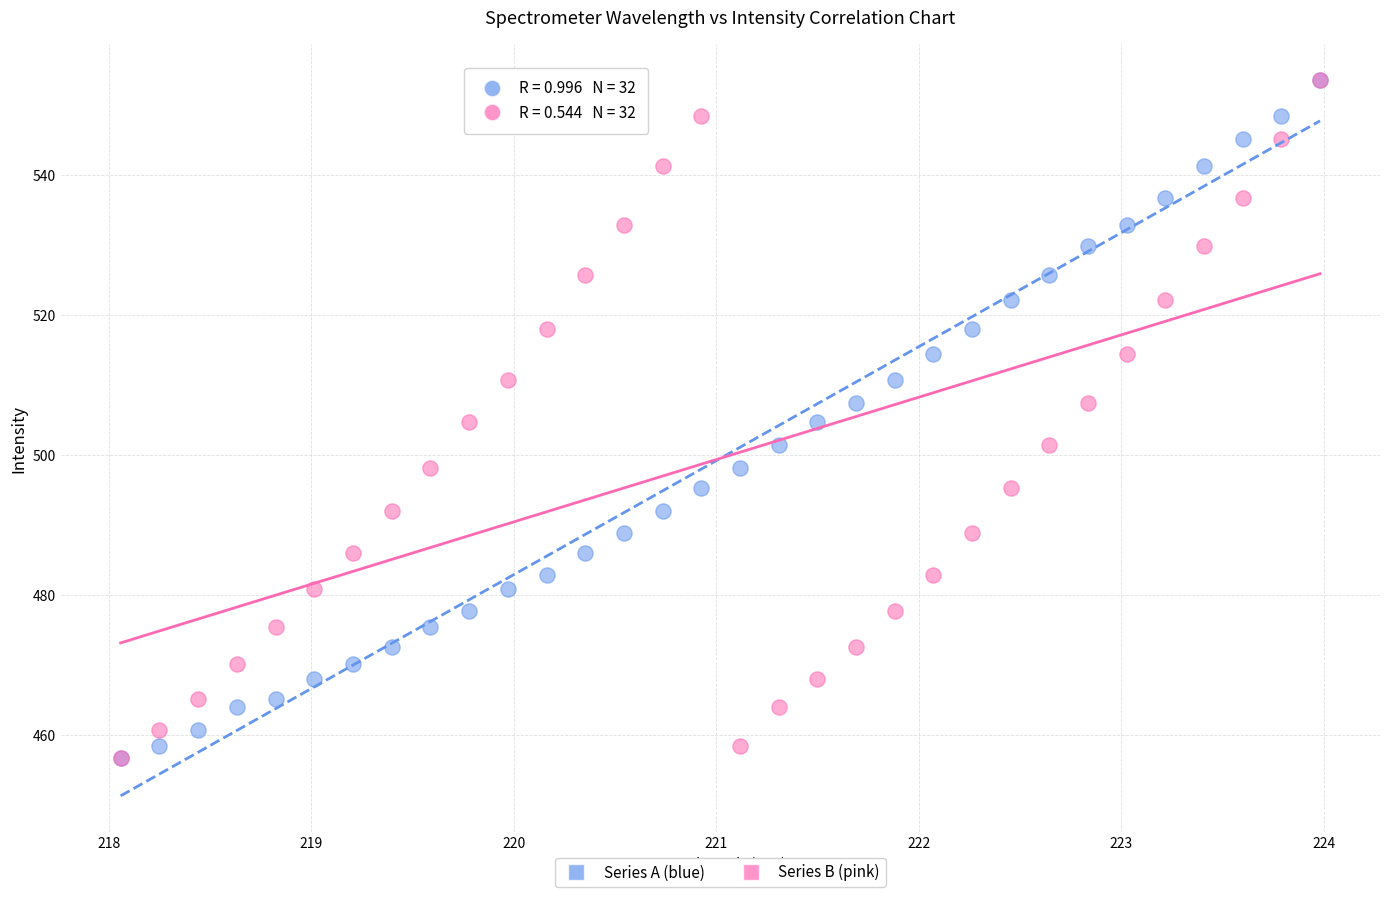

What are all the series names shown in the legend?

Series A (blue), Series B (pink)